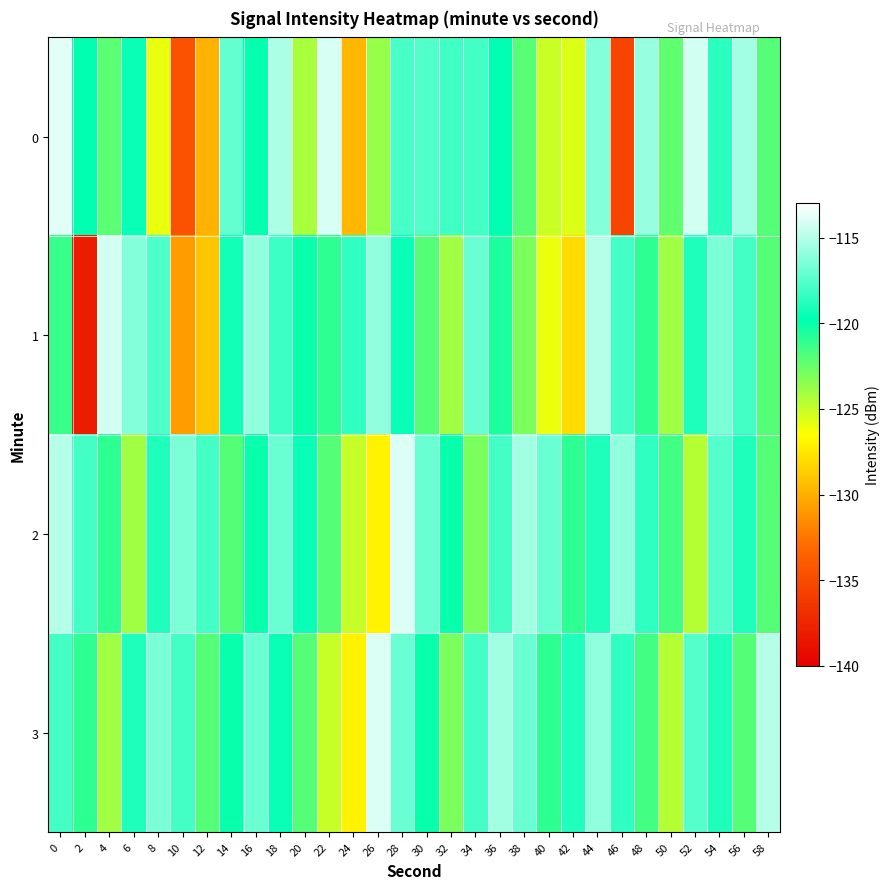

List the series in order of their peak value, highest first.

0, 2, 3, 1